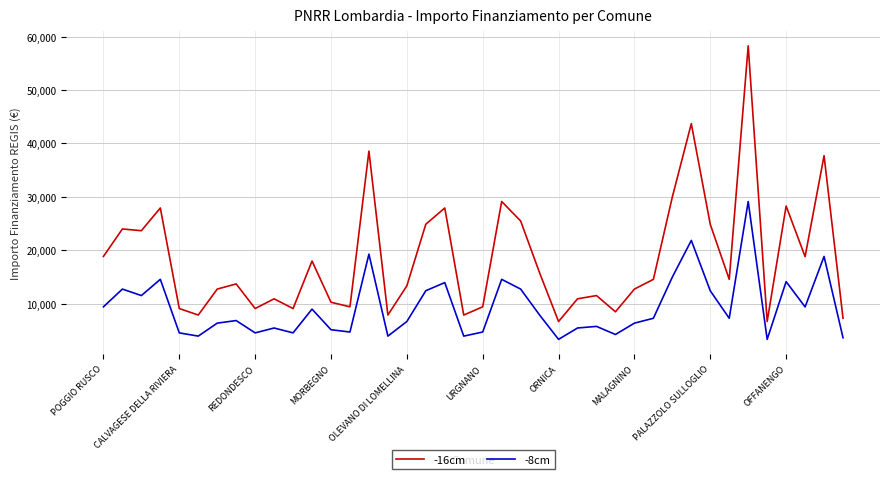

What is the smallest value displayed?

3338